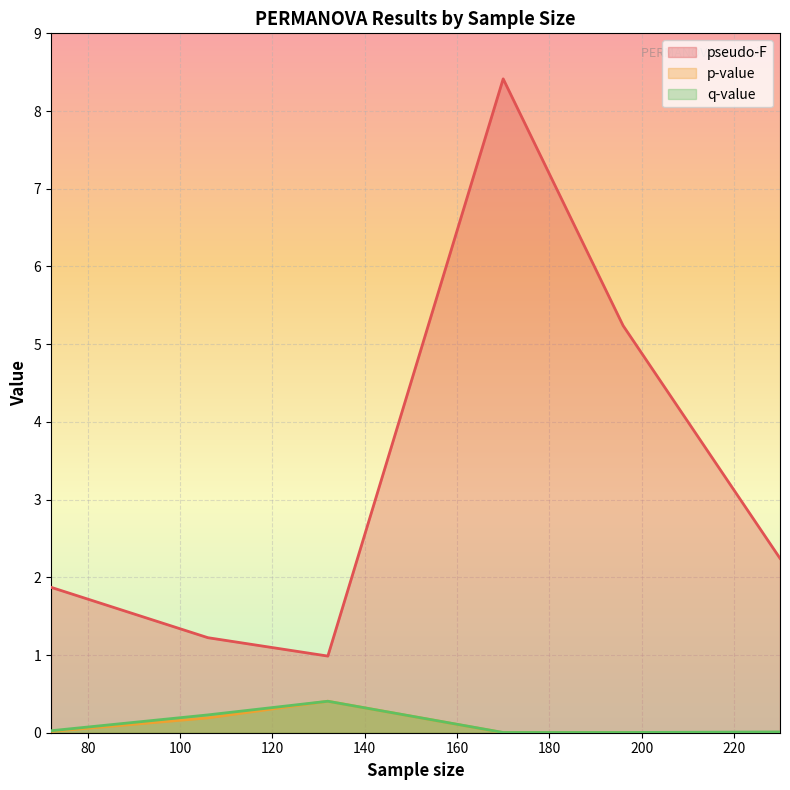

What is the label of the 1st point from the left?

72